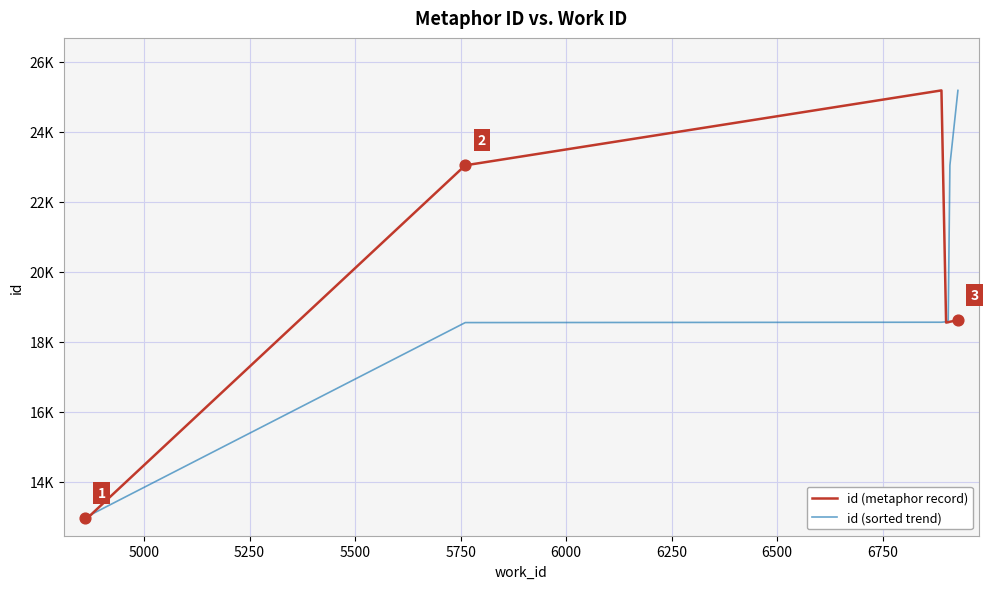

At how many categories does at least one series exceed 20881?

4